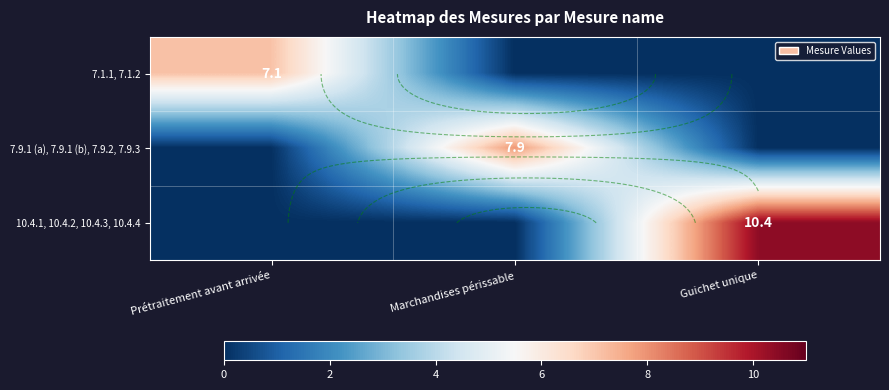

How many distinct data groups are displayed?

3